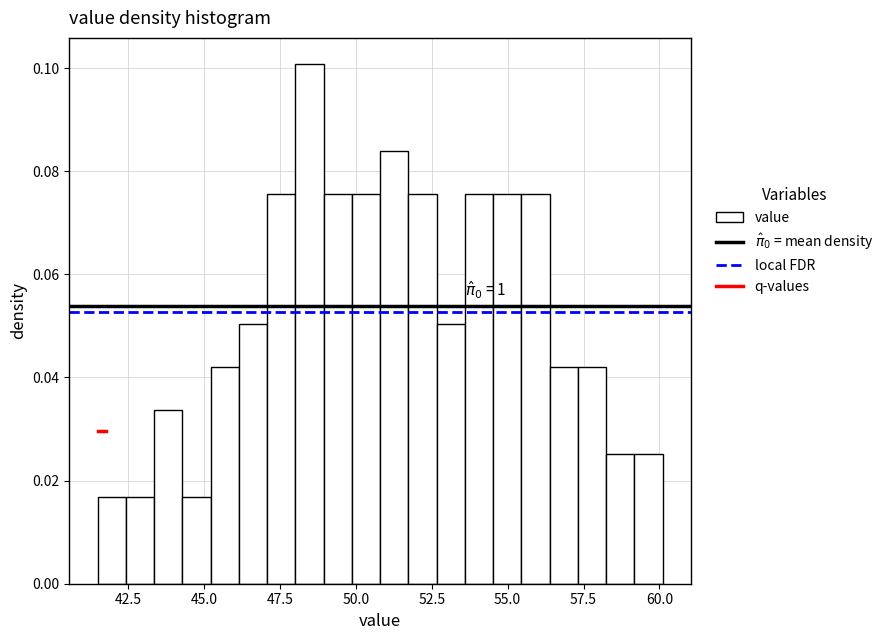

Around what value on the x-axis is the tallest bar? Give the approximate position of its centre, as read against the axis.

48.5